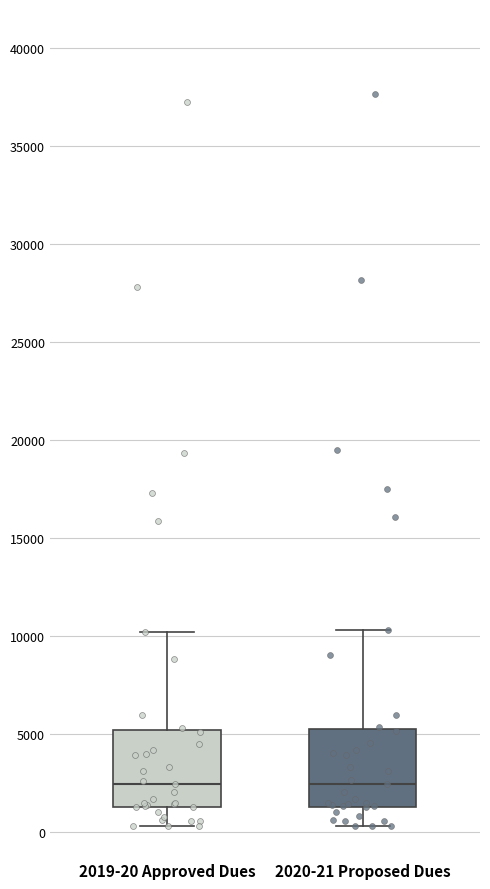

Reading left to right, read every box against the y-axis: the position of its median line, the range the box covers, and the ends of its whiskers. The values are not printed on the chart, so give them approximately, as read against the axis.

2019-20 Approved Dues: median 2500, box 1500 to 5000, whiskers 500 to 10000
2020-21 Proposed Dues: median 2500, box 1500 to 5500, whiskers 500 to 10500